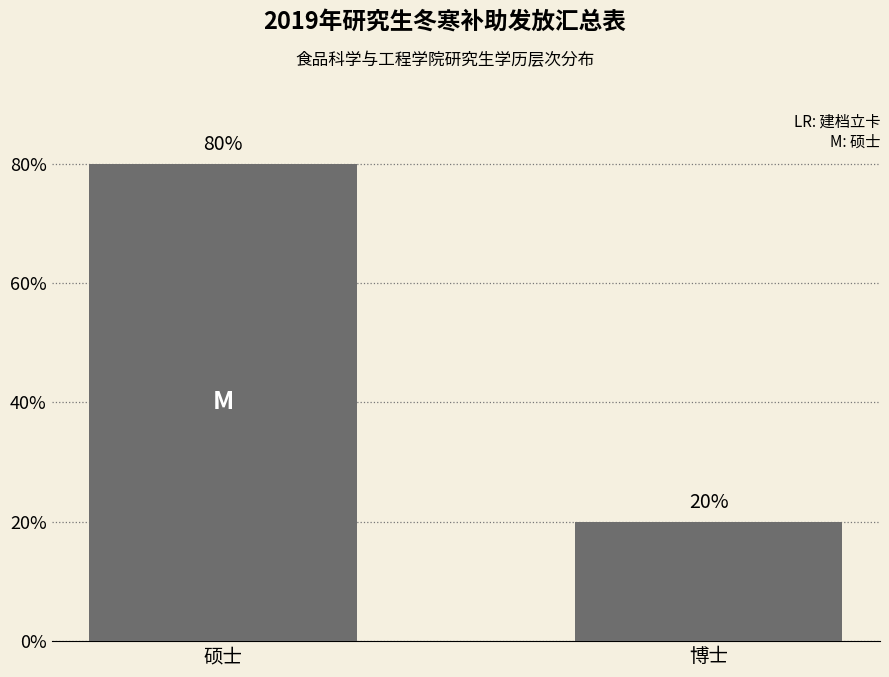

What is the change in value from 硕士 to 博士?

-60